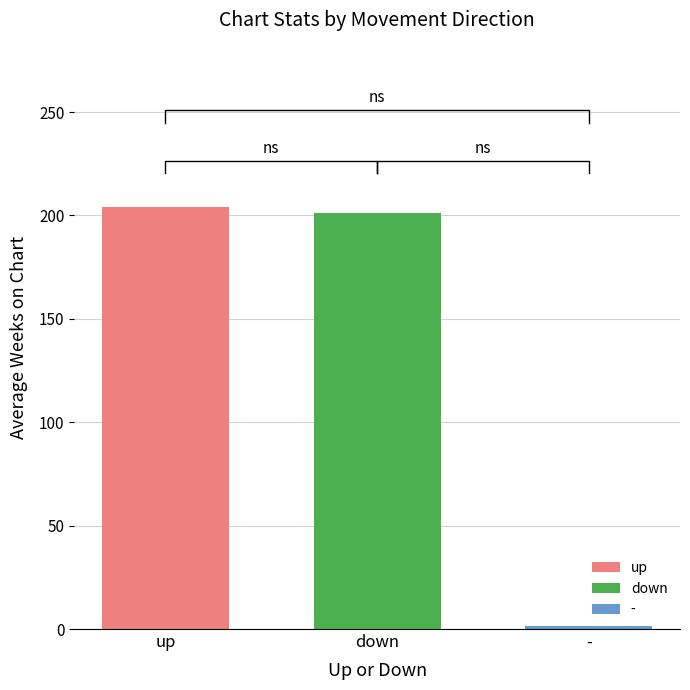

True or false: down has a value of 312.9 at down.

False